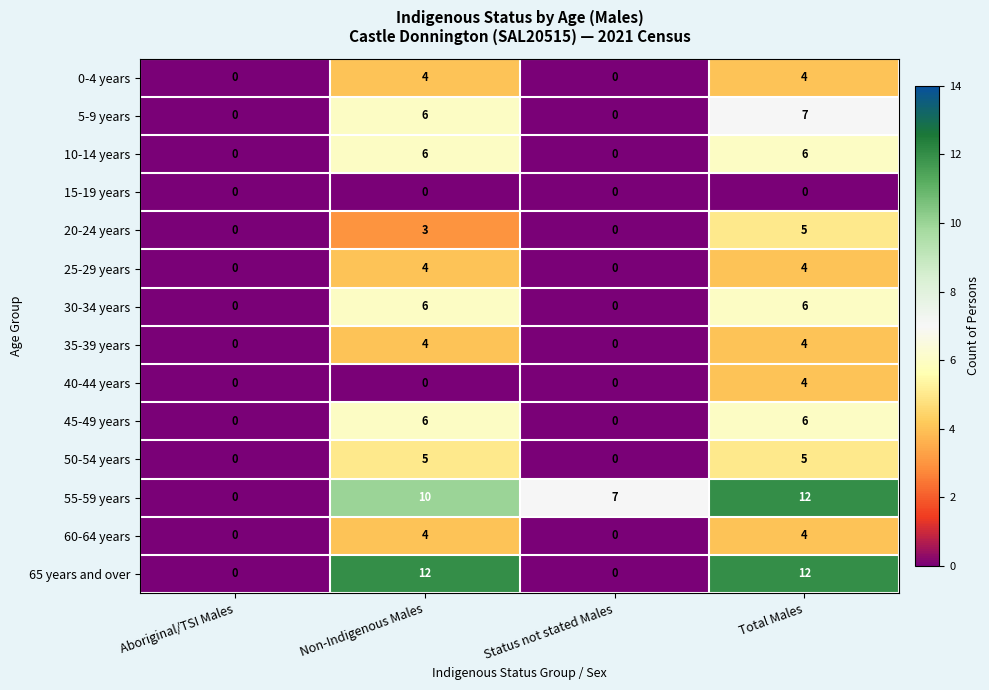

The 20-24 years series shows 3 at Status not stated Males. True or false?

False